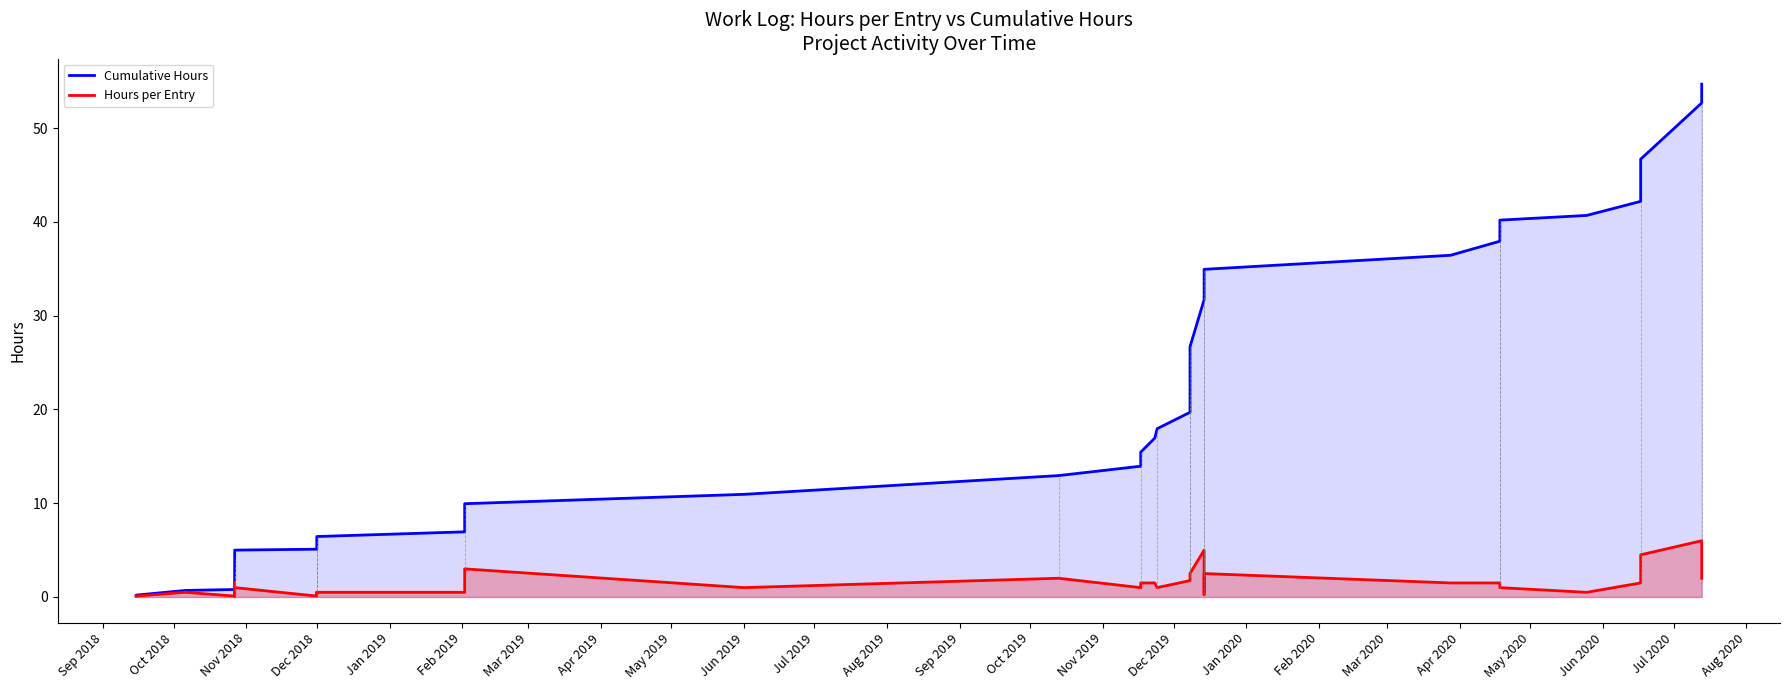

True or false: Hours per Entry has more than 0 points higher than both neighbors.

True